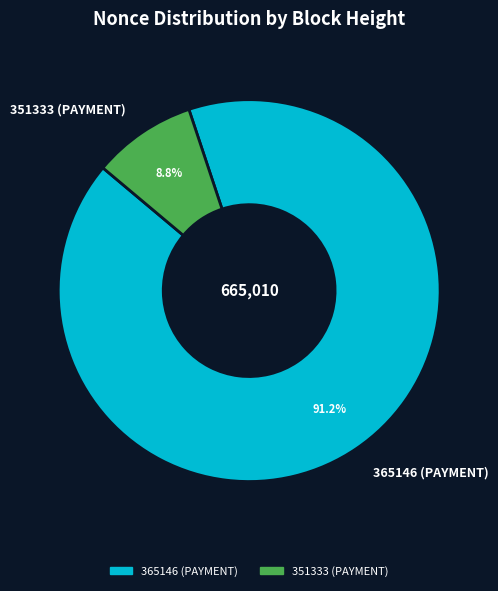

Is there a majority slice in this chart?

Yes